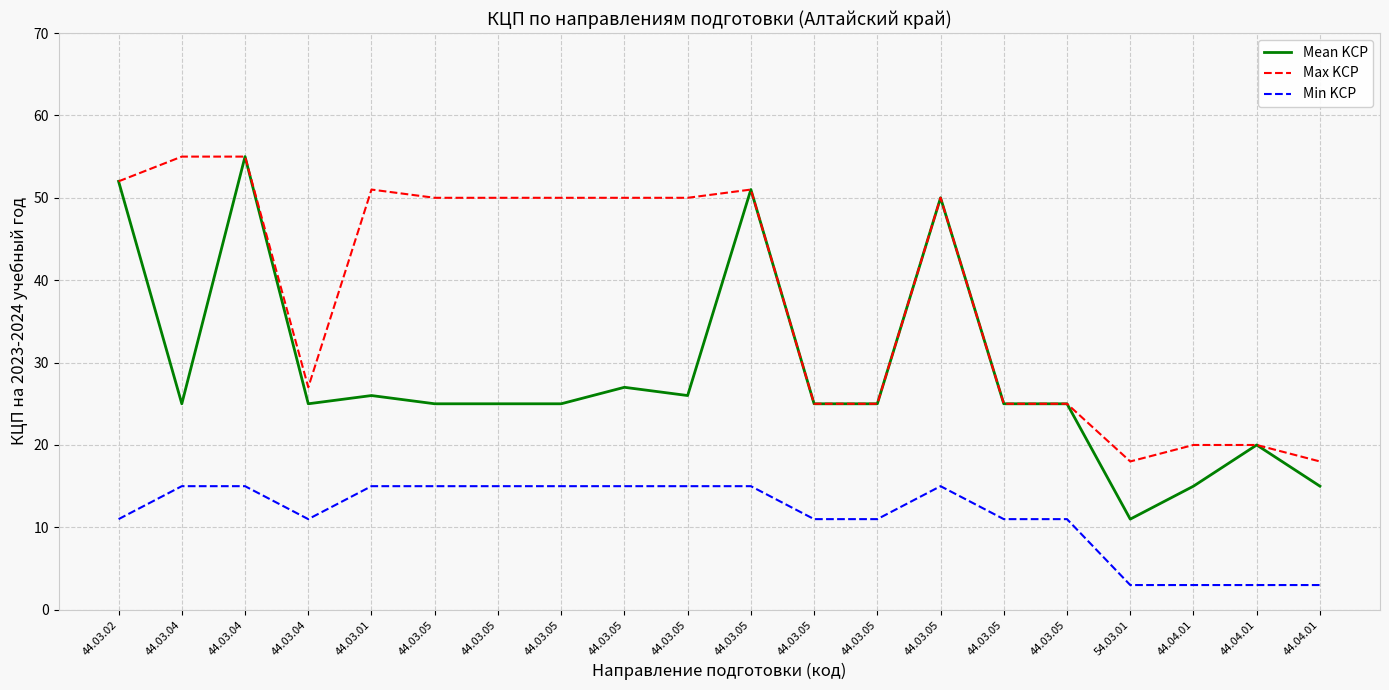

How many lines are shown in the chart?

3